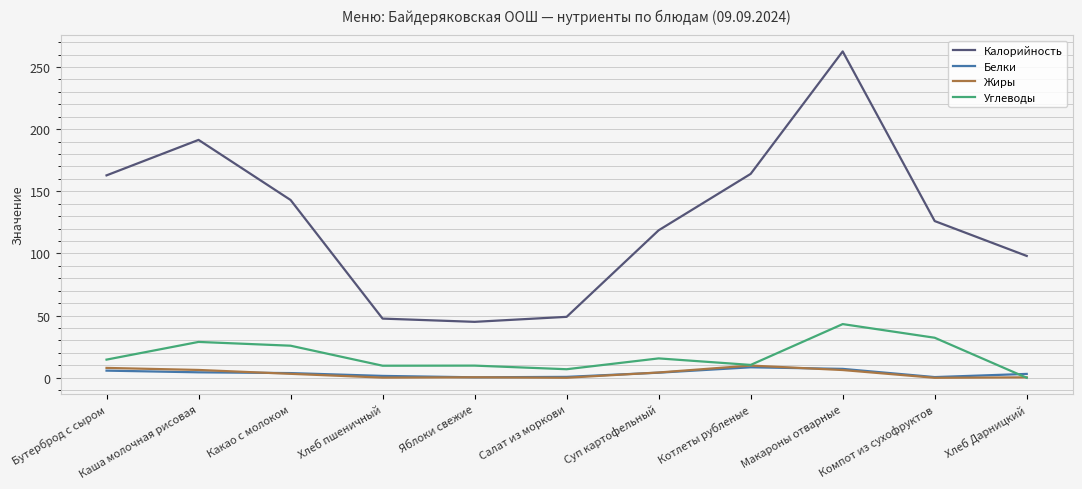

True or false: Углеводы has a value of 7.9 at Какао с молоком.

False